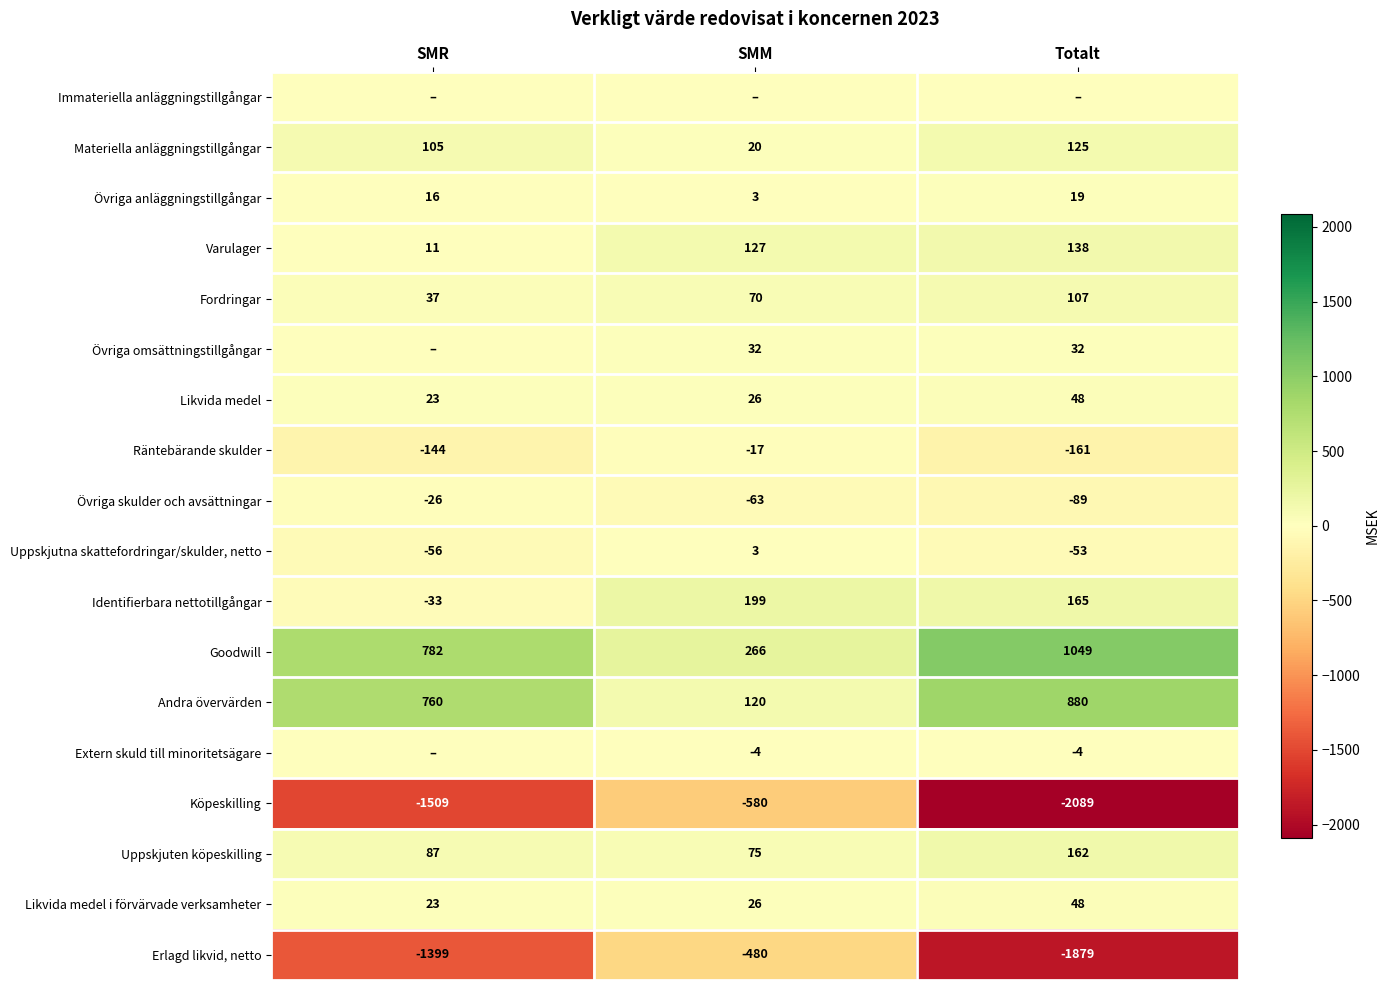

What is the highest value of the Likvida medel i förvärvade verksamheter series?

48